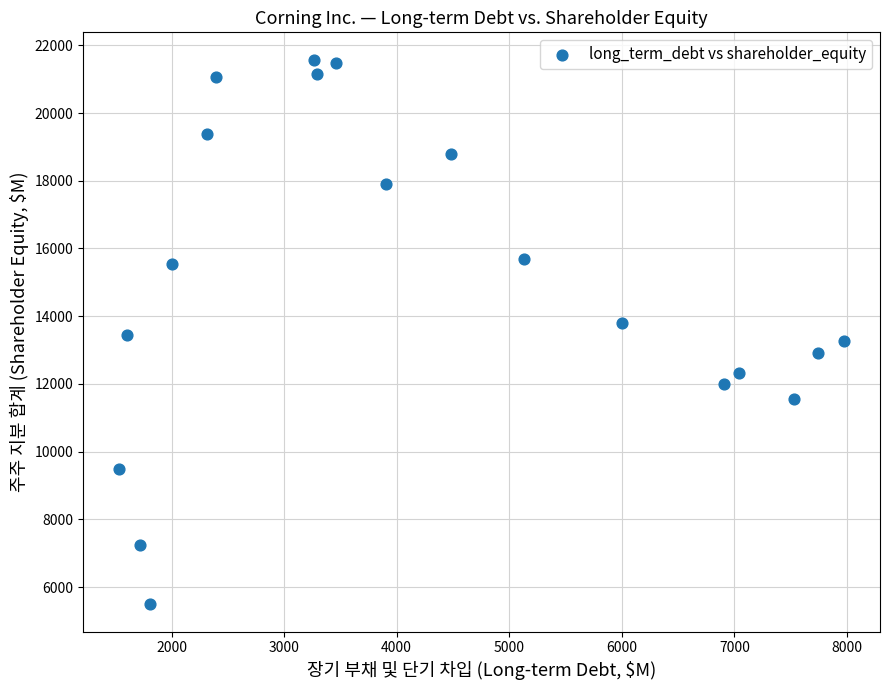

What is the range of X values (max minus min)?

6435